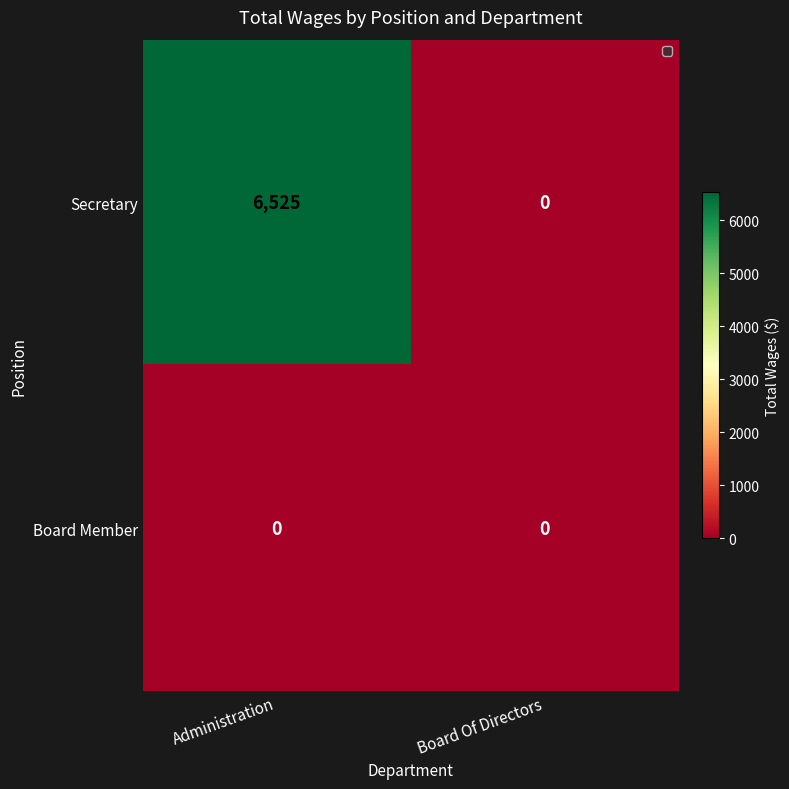

How many distinct data groups are displayed?

2